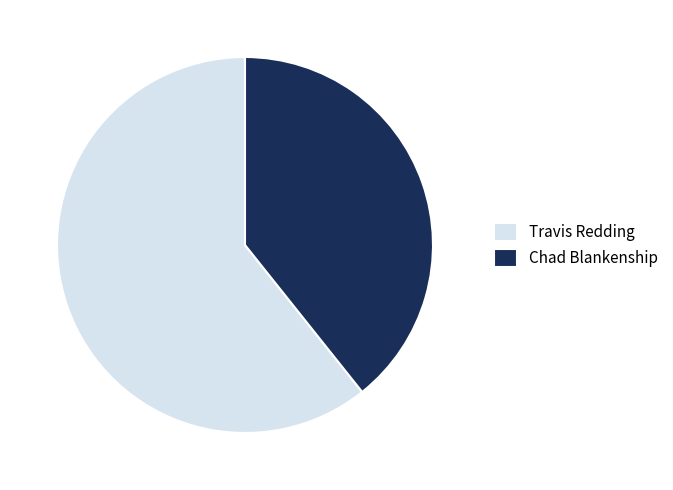

Does Travis Redding represent more than half of the total?

Yes